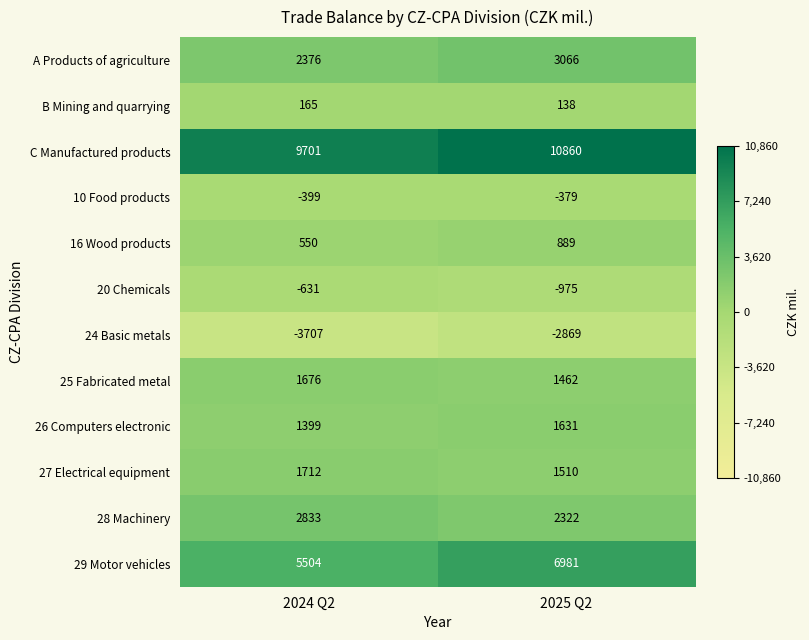

How many distinct data groups are displayed?

12